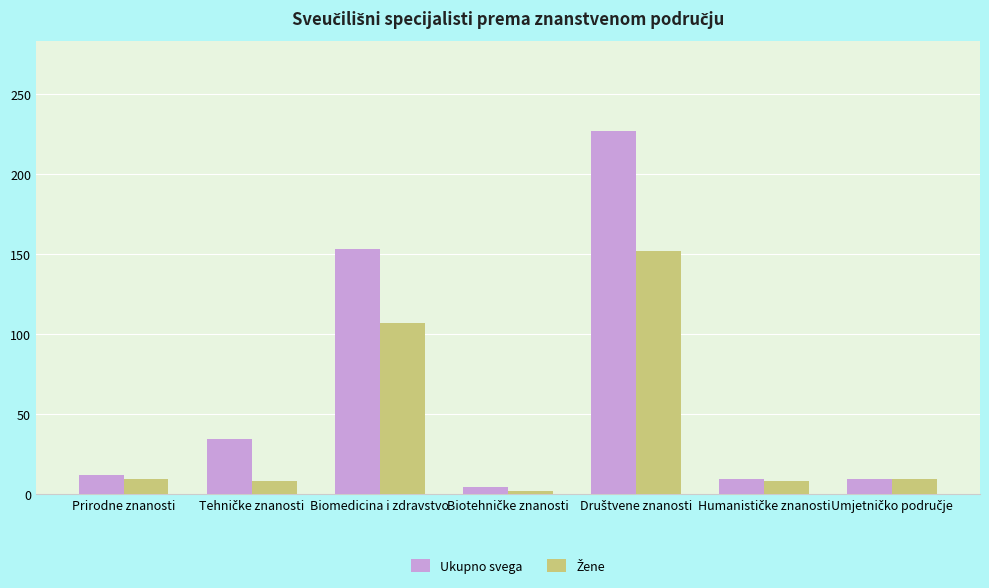

Count the number of data series in this chart.

2